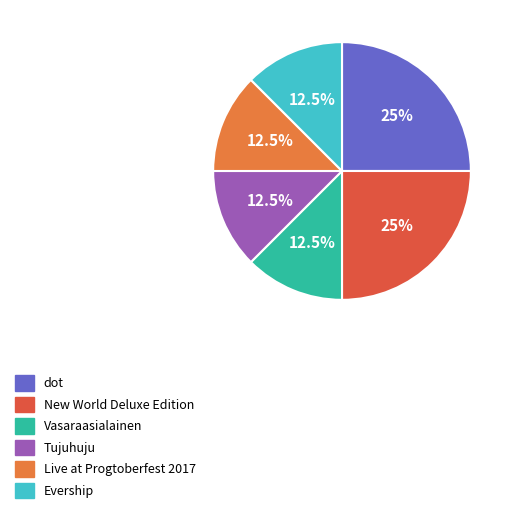

To the nearest percent, what portion does Live at Progtoberfest 2017 represent?

12%